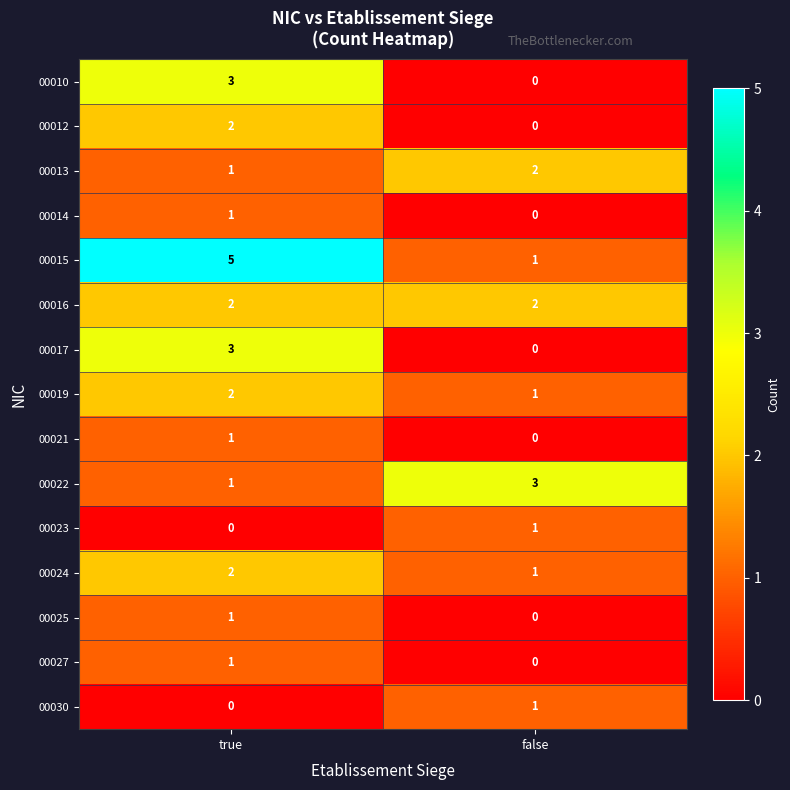

What is the difference between the highest and lowest values at false?

3